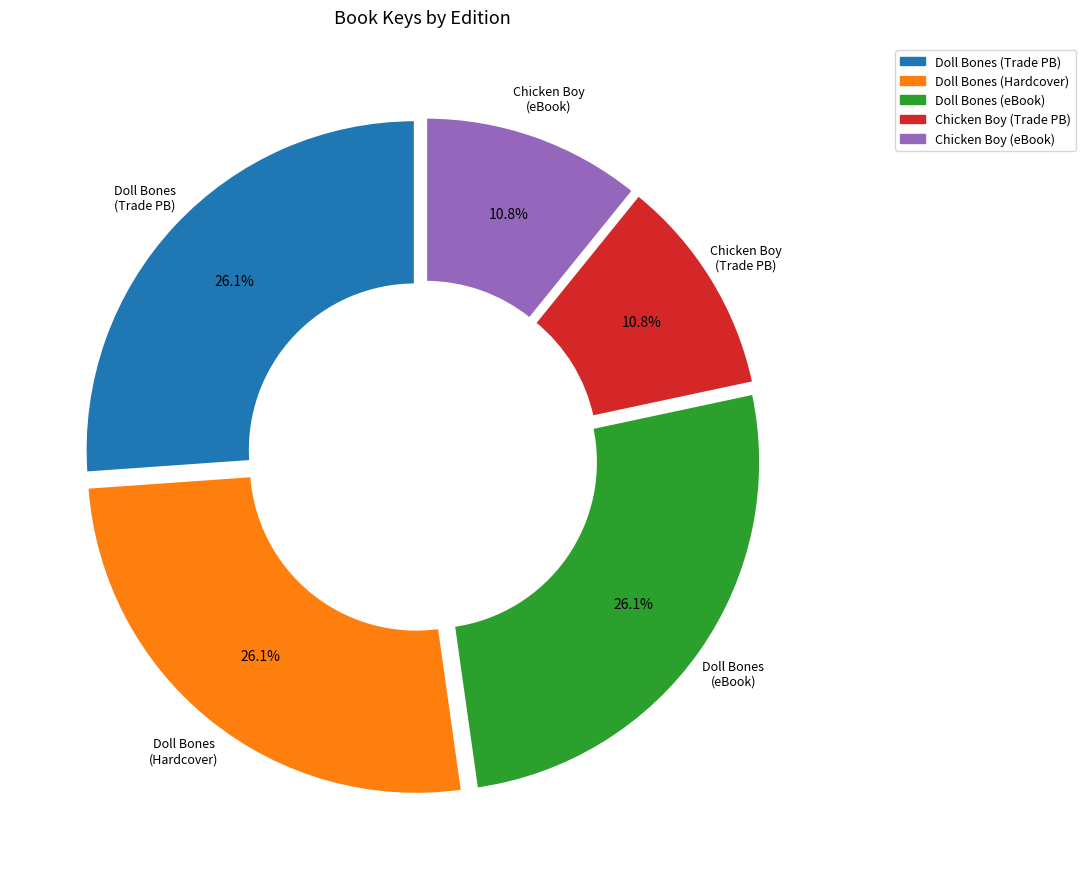

Is Doll Bones (Hardcover) the majority of the pie?

No